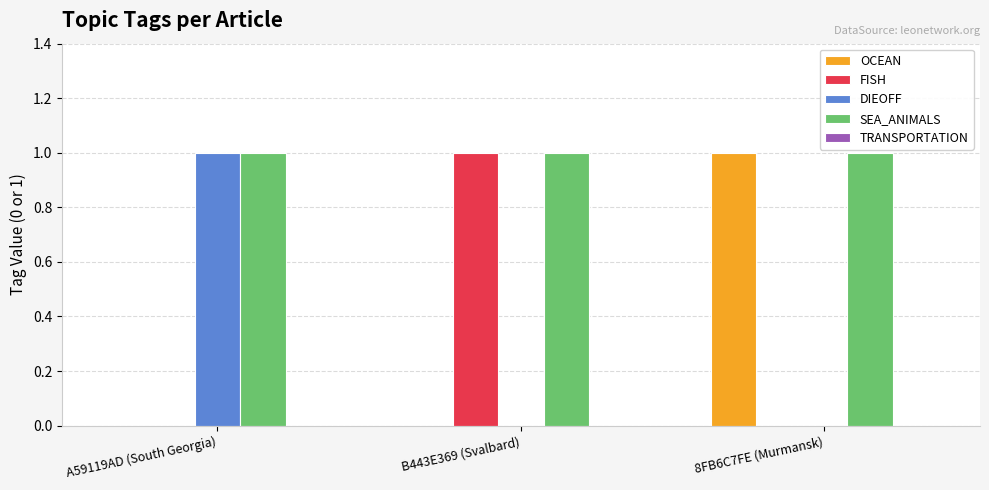

Are the bars grouped side by side (vs. stacked)?

Yes